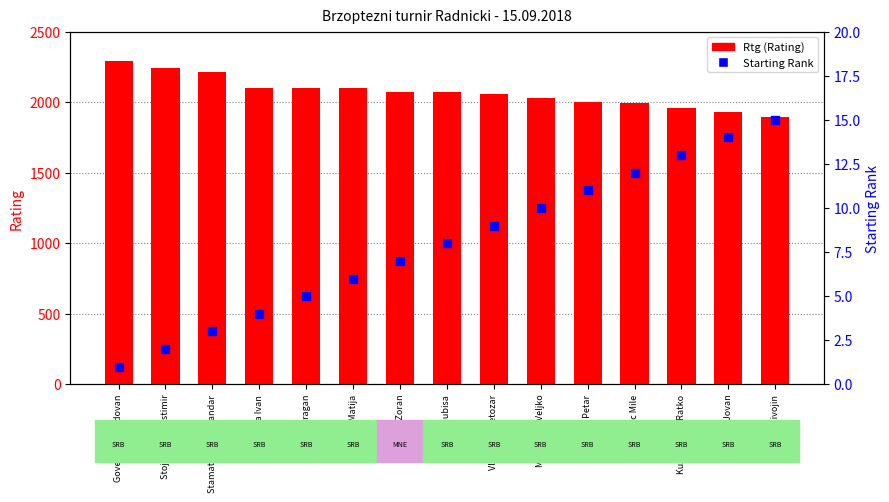

What are all the series names shown in the legend?

Rtg, Starting Rank